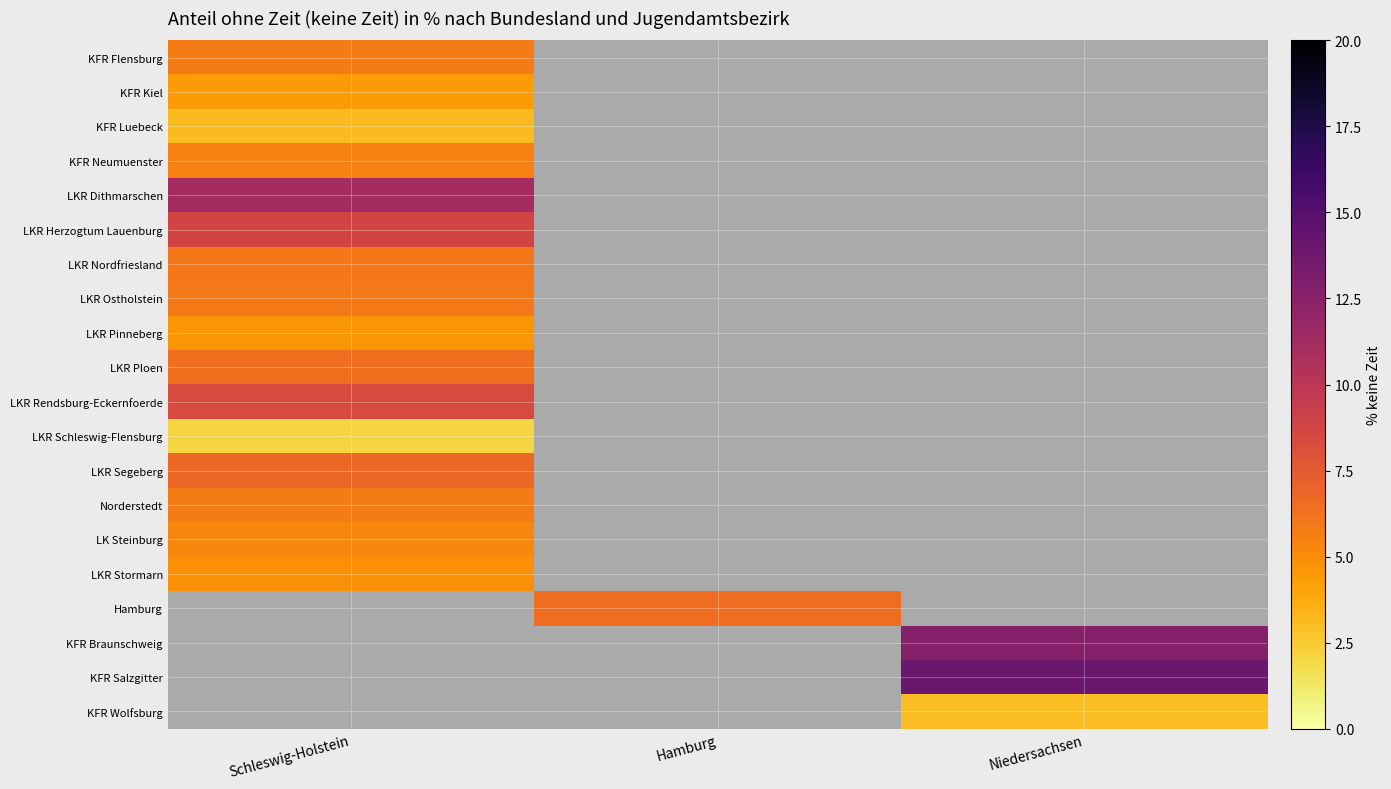

Which category has the highest value across all series?

Niedersachsen